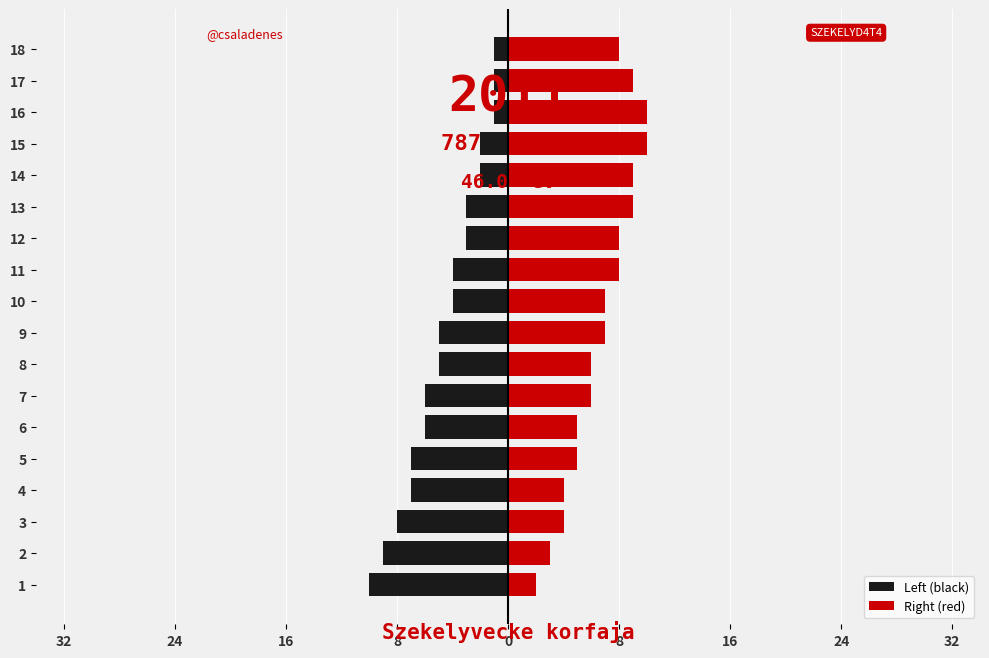

At which category is the sum across all series the highest?

16